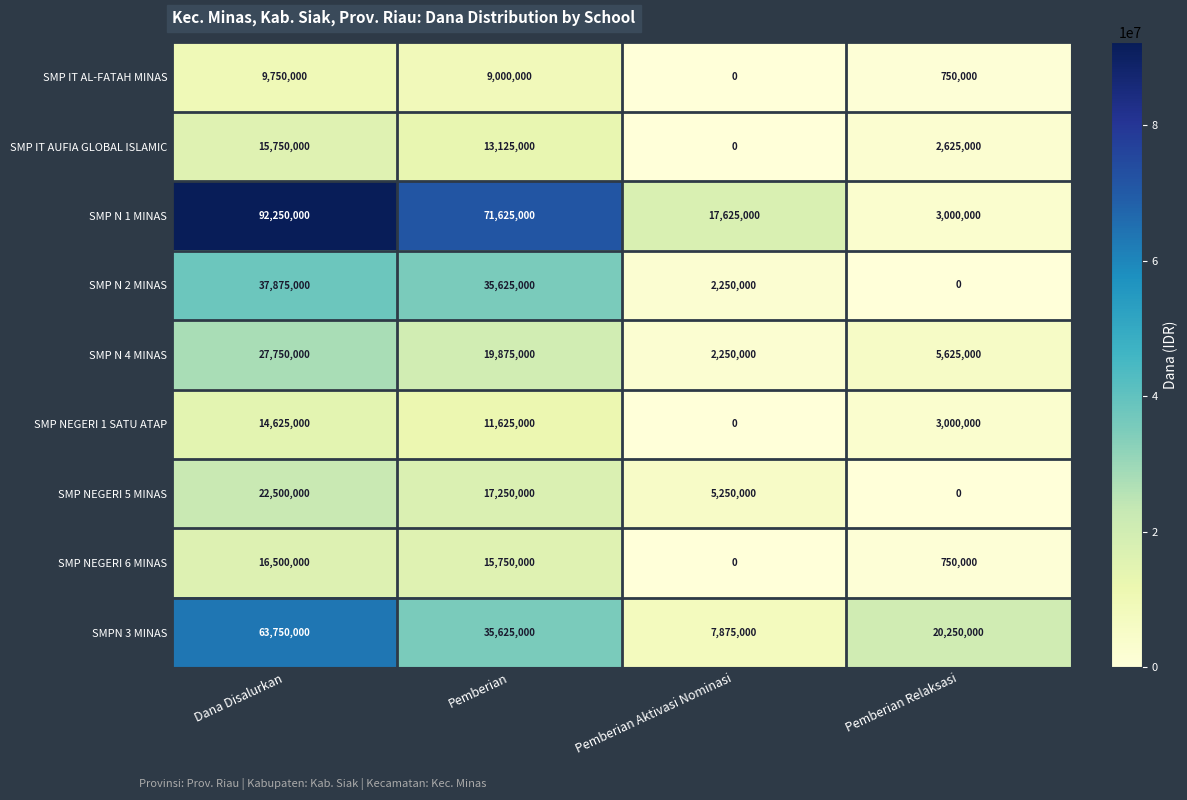

What is the difference between the SMP N 1 MINAS values at Pemberian and Pemberian Relaksasi?

68625000